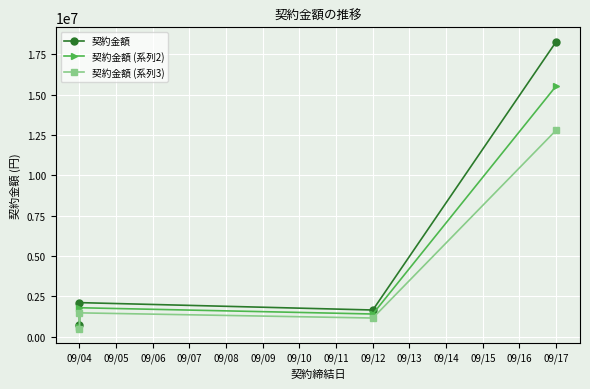

What is the maximum value for 契約金額?

18285960.0